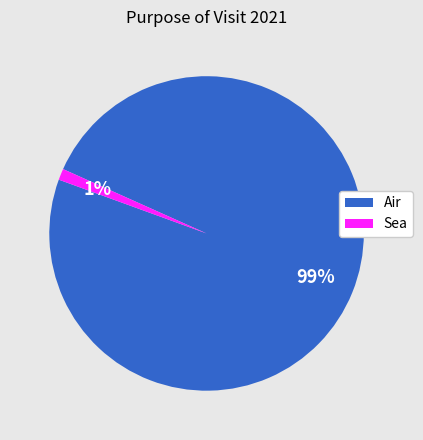

Is there a majority slice in this chart?

Yes